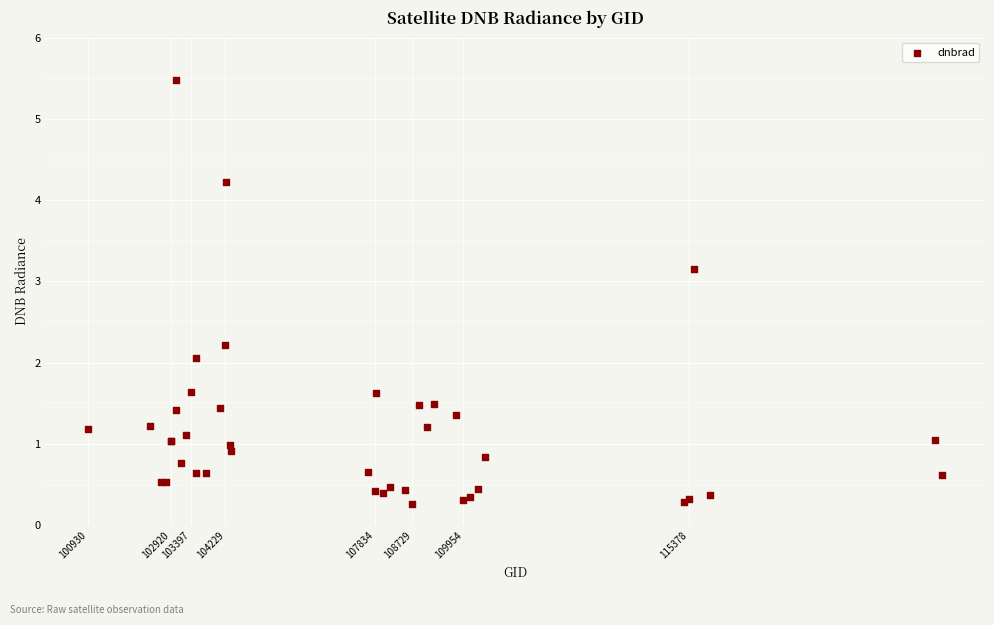

What Y value in the scatter plot is closest to 2?

2.1